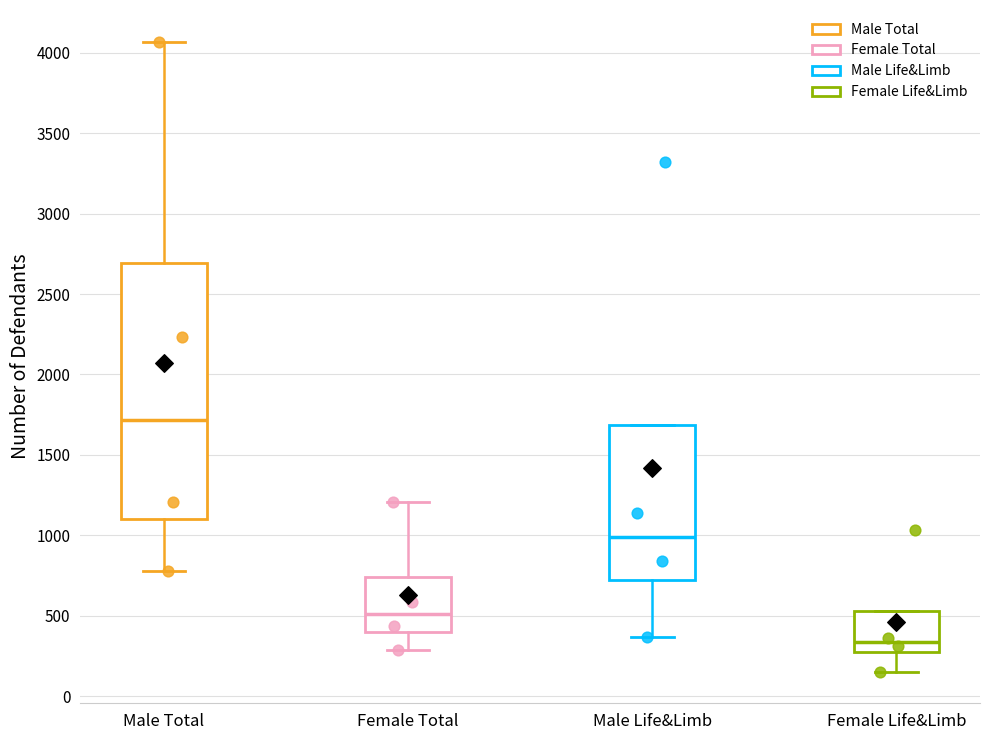

Reading left to right, read every box against the y-axis: the position of its median line, the range the box covers, and the ends of its whiskers. The values are not printed on the chart, so give them approximately, as read against the axis.

Male Total: median 1700, box 1100 to 2700, whiskers 800 to 4050
Female Total: median 500, box 400 to 750, whiskers 300 to 1200
Male Life&Limb: median 1000, box 700 to 1700, whiskers 350 to 1700
Female Life&Limb: median 350, box 250 to 550, whiskers 150 to 550